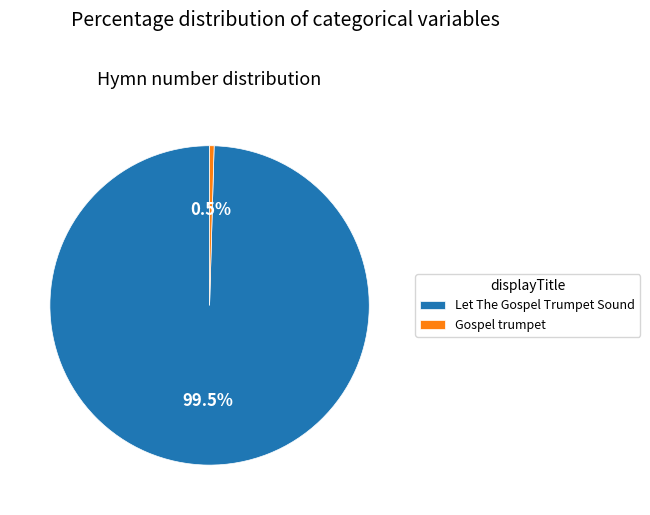

What is the ratio of the value at Let The Gospel Trumpet Sound to the value at Gospel trumpet?

219.1